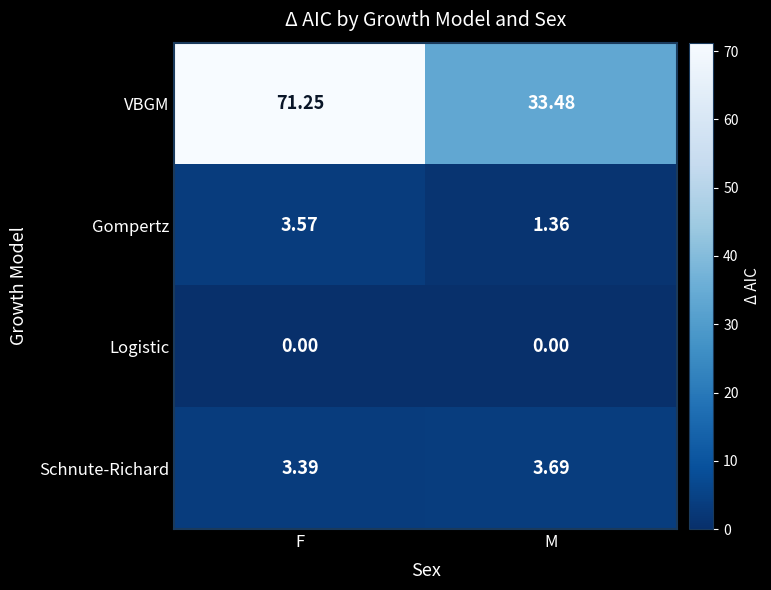

Between F and M, which series saw the biggest shift?

VBGM